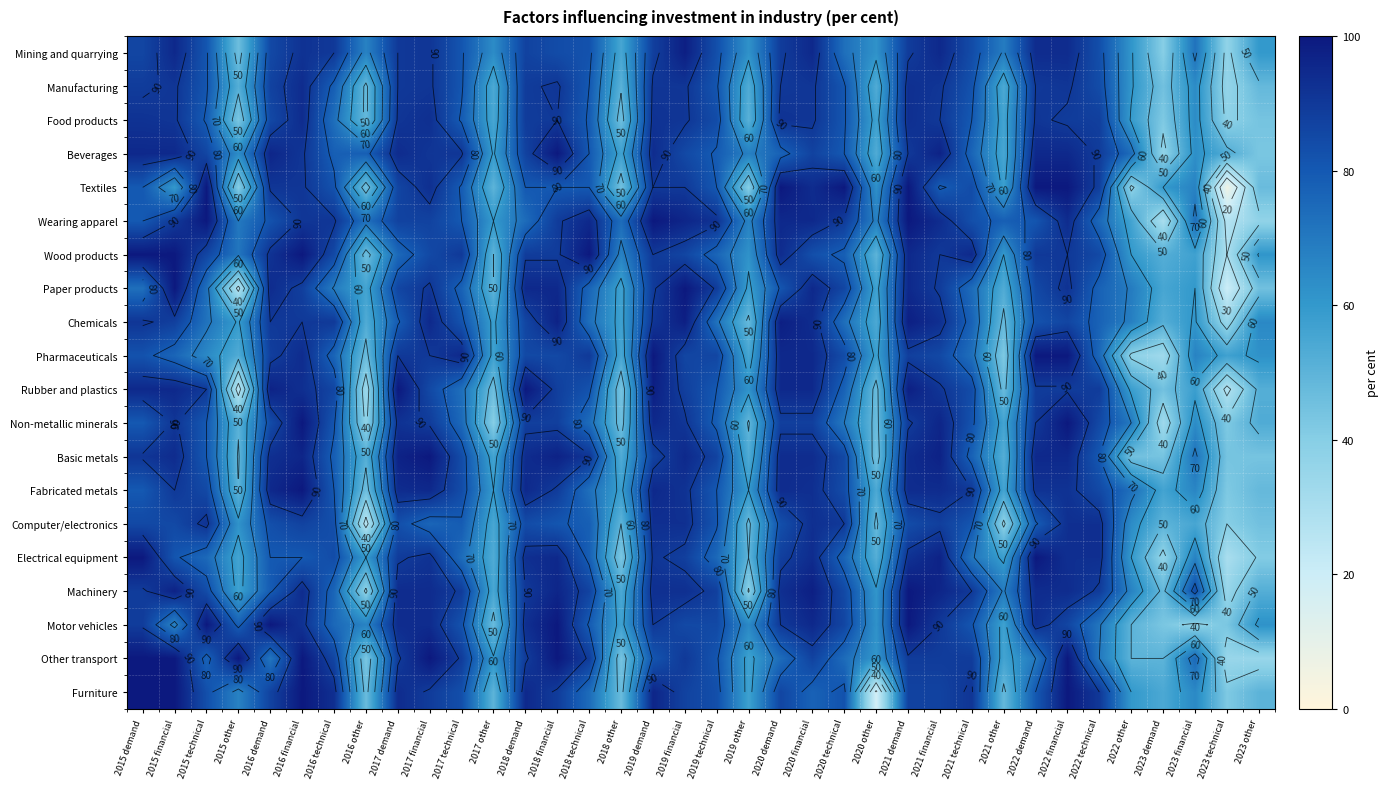

Which series has the largest total across all categories?

Wearing apparel